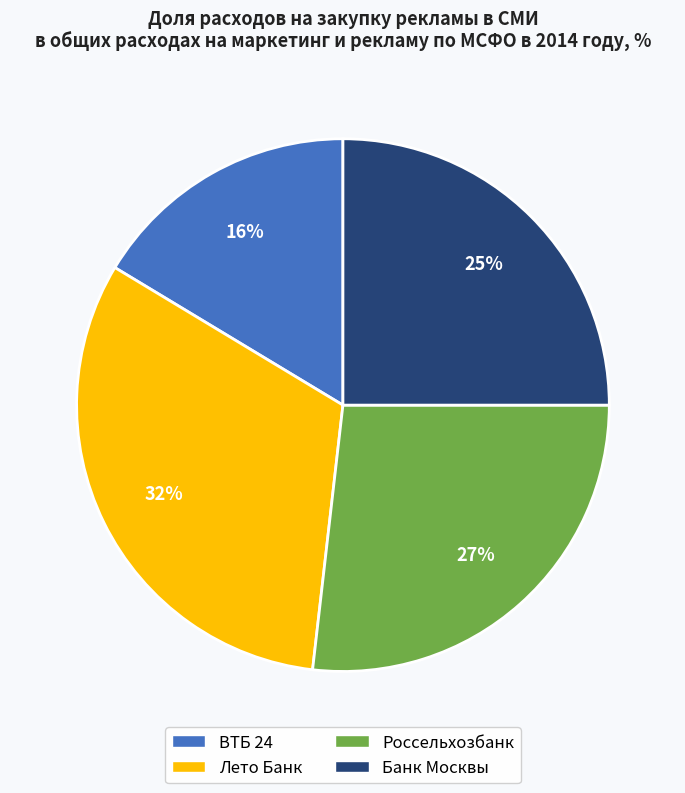

To the nearest percent, what is the average slice percentage?

25%